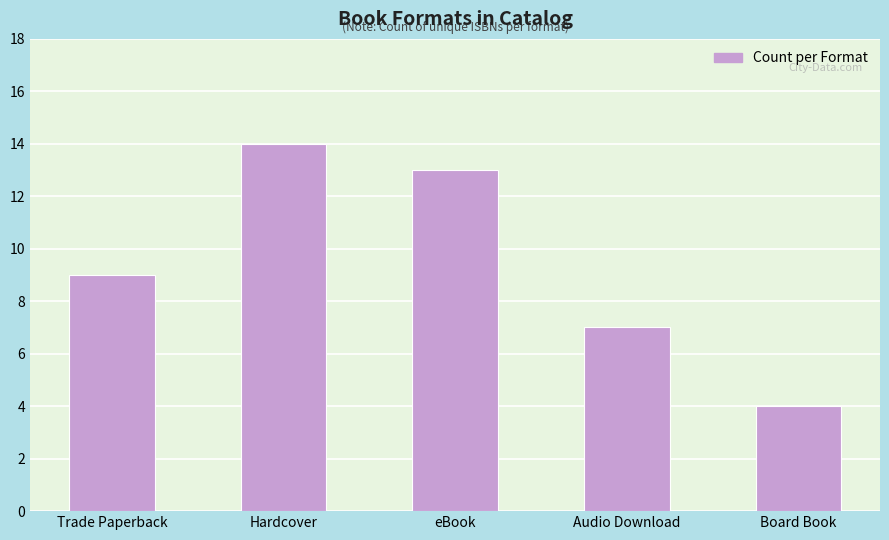

Rank the categories by value from lowest to highest.

Board Book, Audio Download, Trade Paperback, eBook, Hardcover